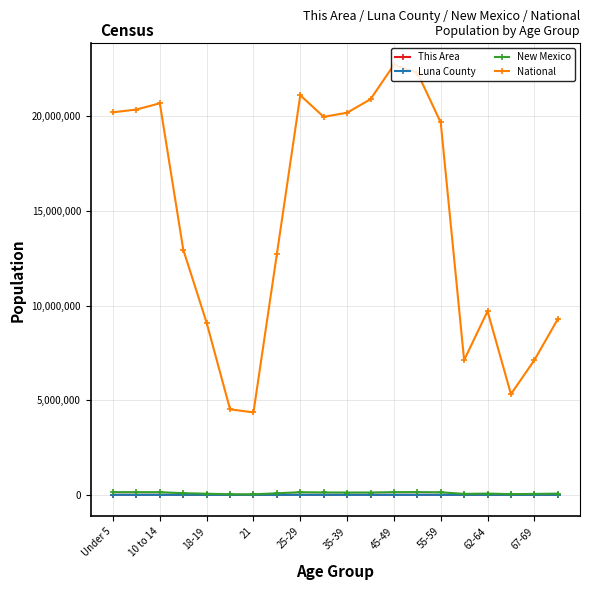

At how many categories does at least one series exceed 2821292?

20